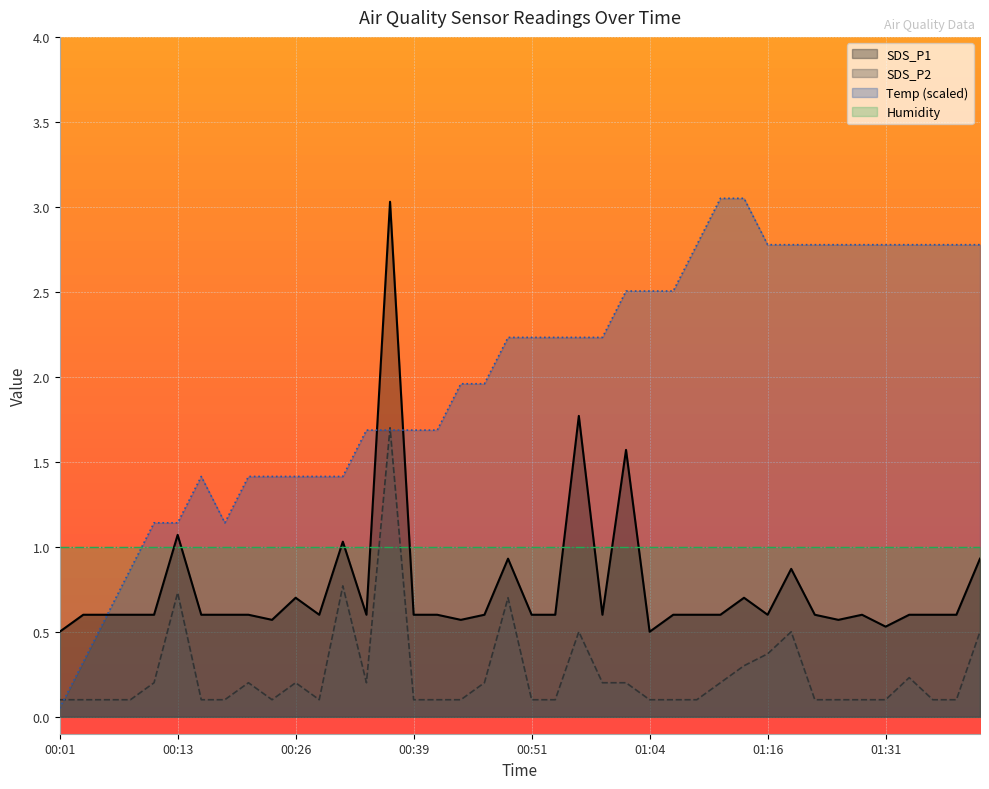

True or false: SDS_P1 and SDS_P2 cross at least once.

False